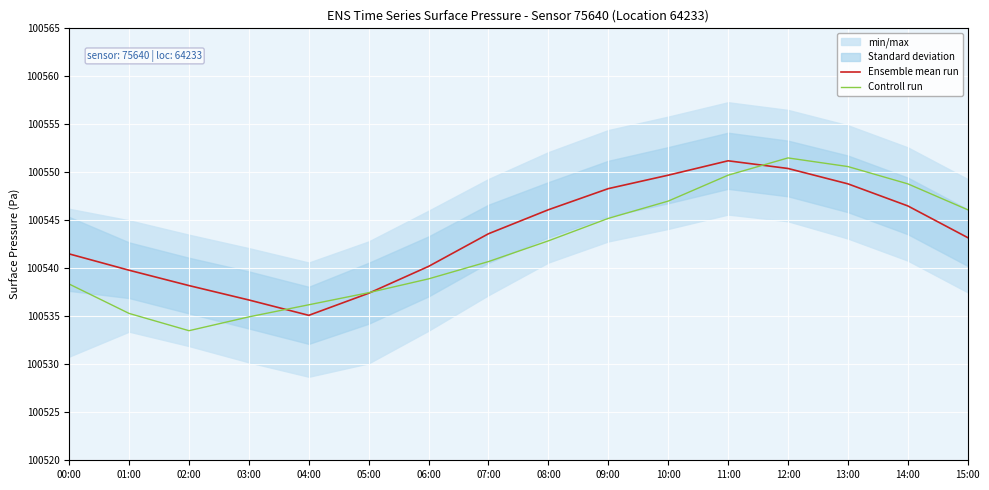

What is the spread (max minus min) of values at 06:00?

1.3